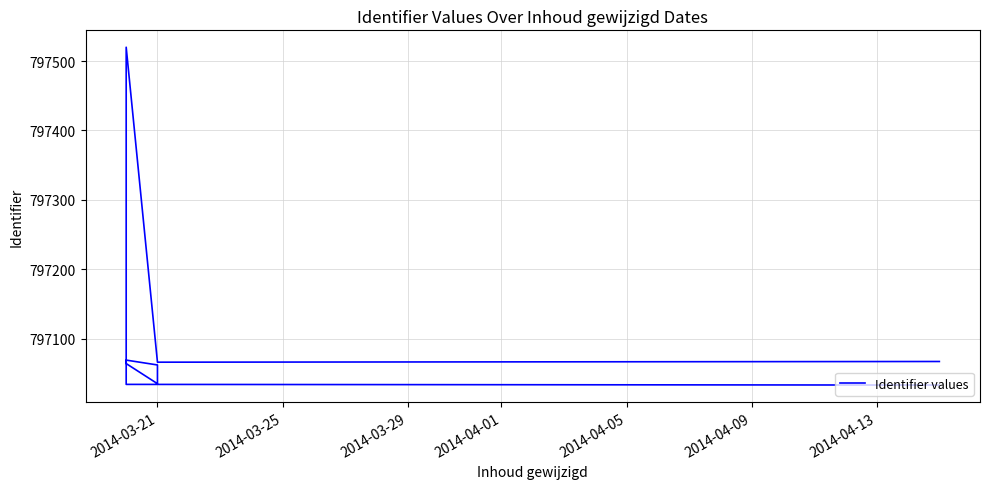

What is the ratio of the value at 2014-03-21 to the value at 2014-03-29?

1.0